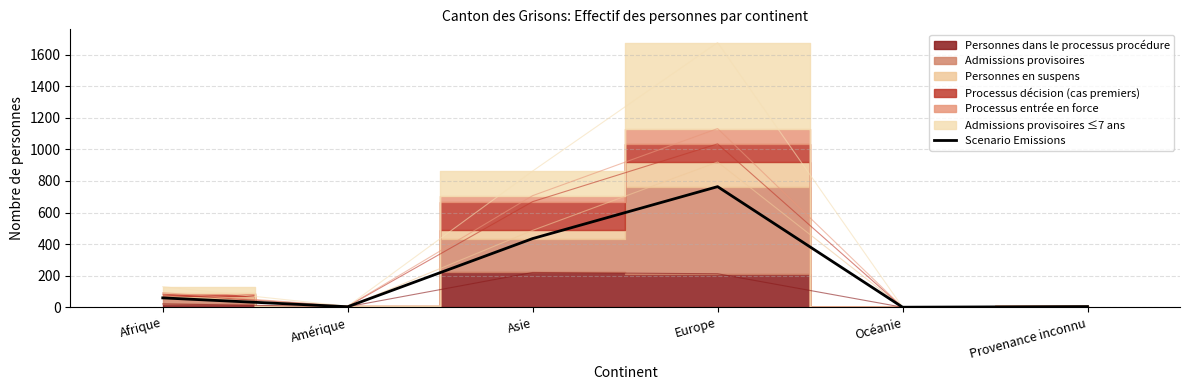

Which category has the highest value in the Scenario Emissions series?

Europe